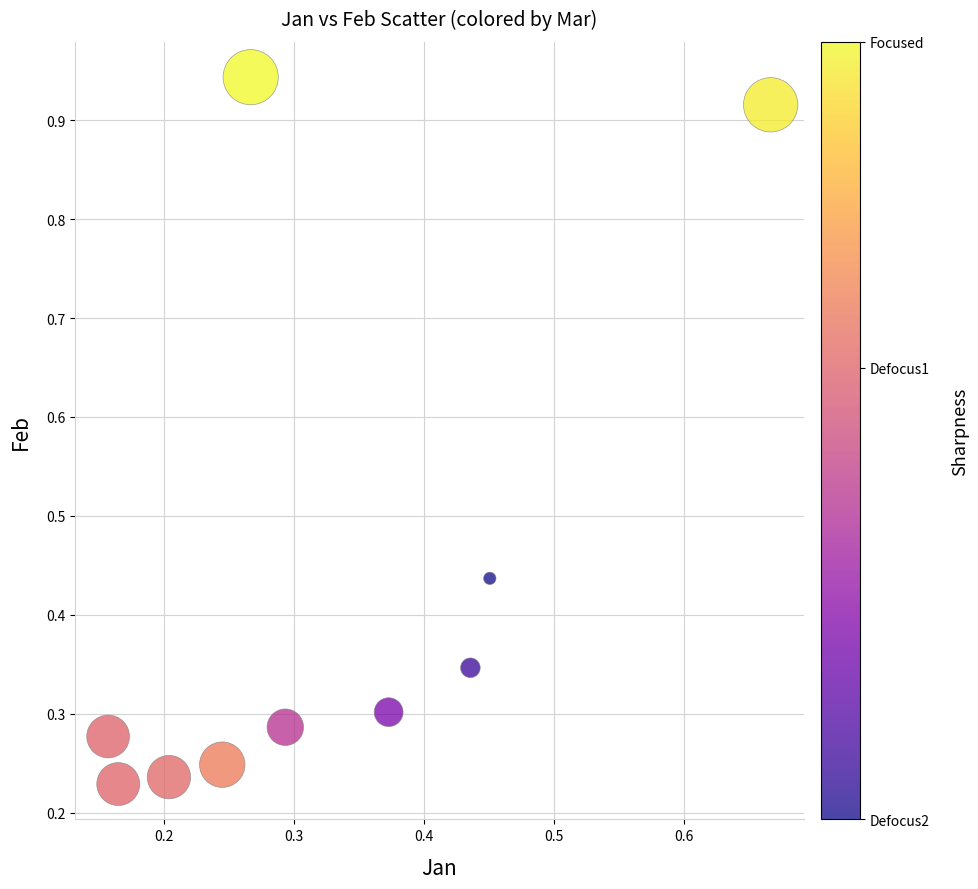

What is the range of Y values (max minus min)?

0.7